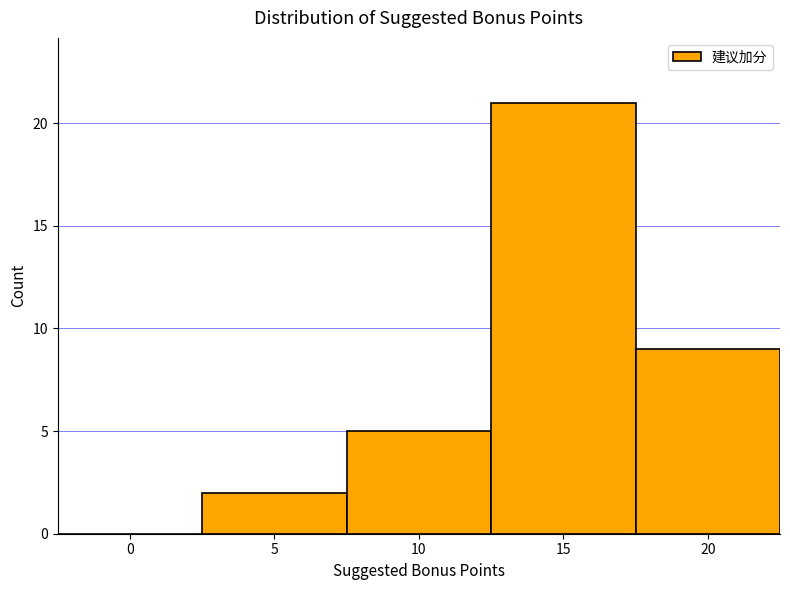

Reading right to left, list all the values displayed in this chart.

20=9	15=21	10=5	5=2	0=0